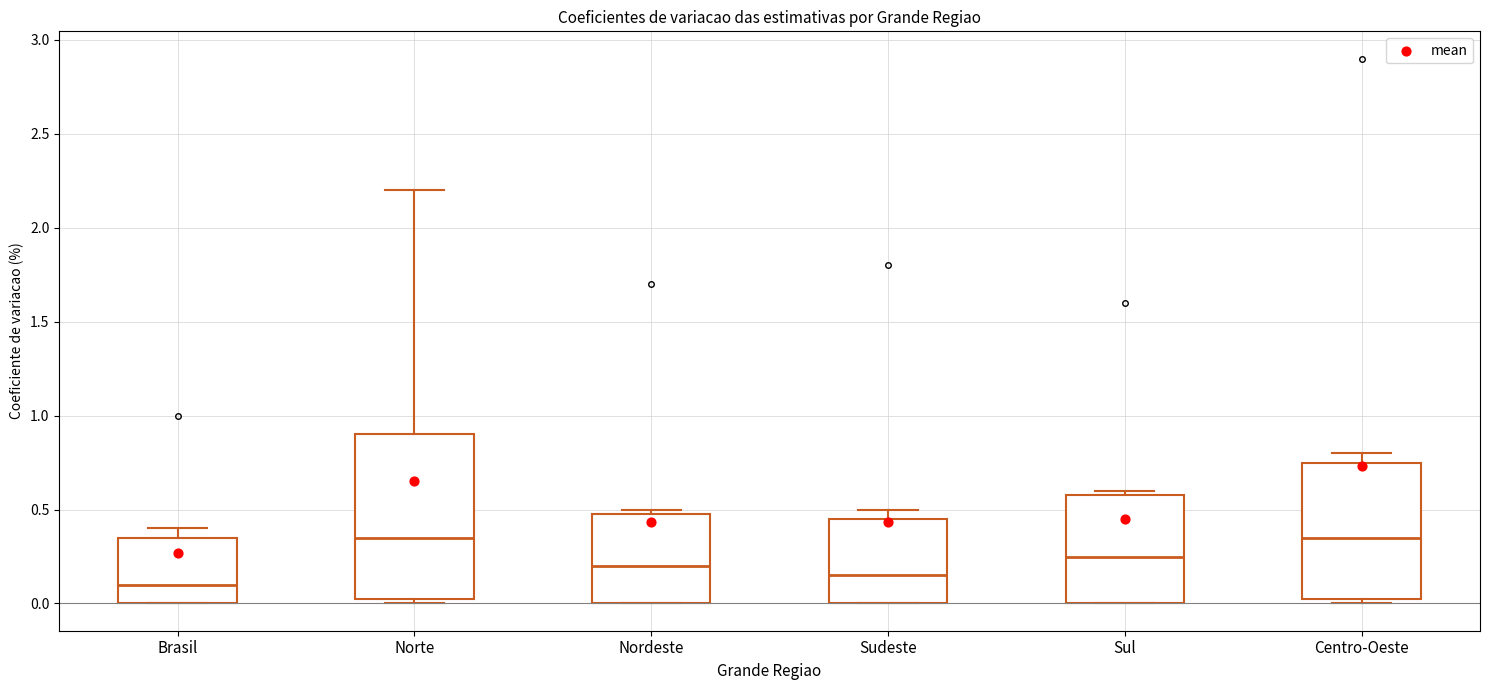

Reading left to right, transcribe this box plot: for each box, give where its median line is, the range the box spans, and where its two whiskers end, as read against the y-axis. The values are not printed on the chart, so give them approximately, as read against the axis.

Brasil: median 0.10, box 0.00 to 0.35, whiskers 0.00 to 0.40
Norte: median 0.35, box 0.05 to 0.90, whiskers 0.00 to 2.20
Nordeste: median 0.20, box 0.00 to 0.50, whiskers 0.00 to 0.50 (just above the box's upper edge)
Sudeste: median 0.15, box 0.00 to 0.45, whiskers 0.00 to 0.50
Sul: median 0.25, box 0.00 to 0.60, whiskers 0.00 to 0.60 (just above the box's upper edge)
Centro-Oeste: median 0.35, box 0.05 to 0.75, whiskers 0.00 to 0.80